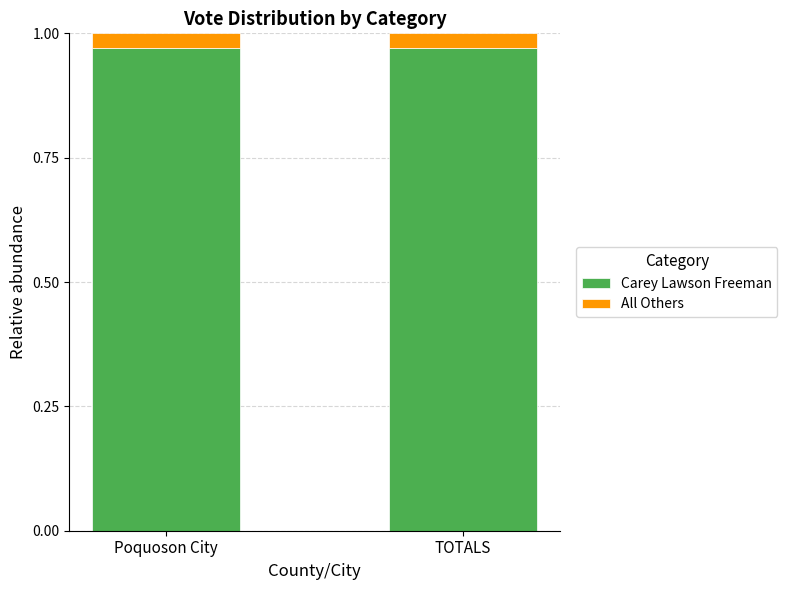

Are the bars horizontal?

No